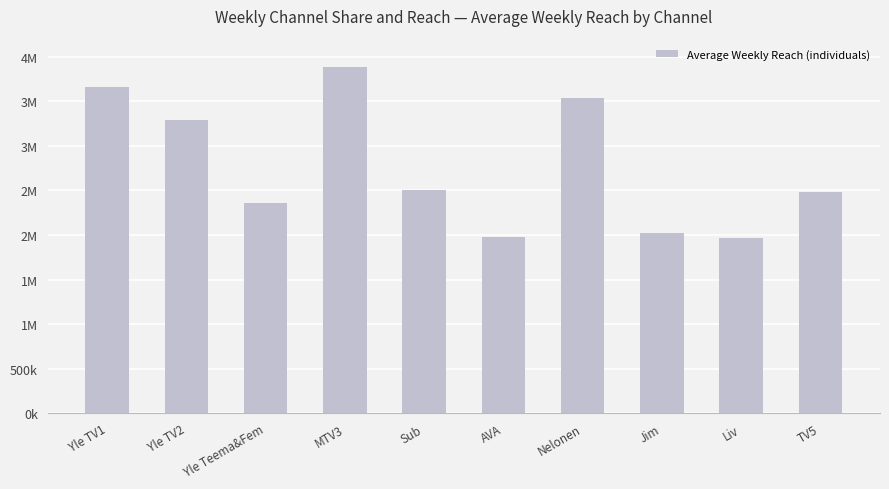

Between MTV3 and Yle TV2, which is larger?

MTV3